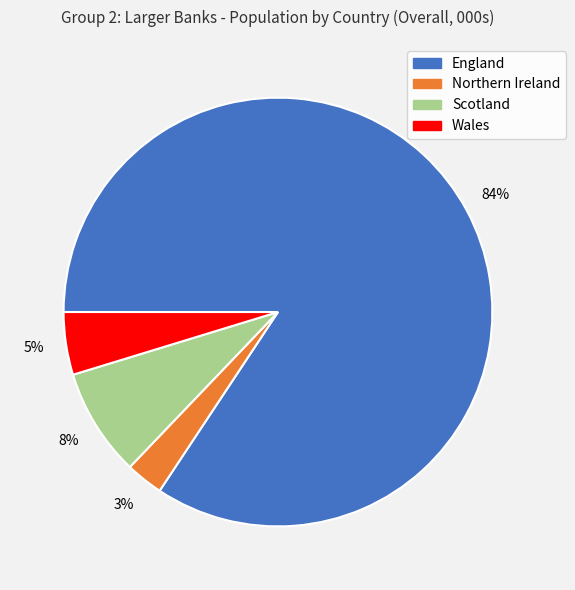

Which category has the smallest portion of the pie?

Northern Ireland